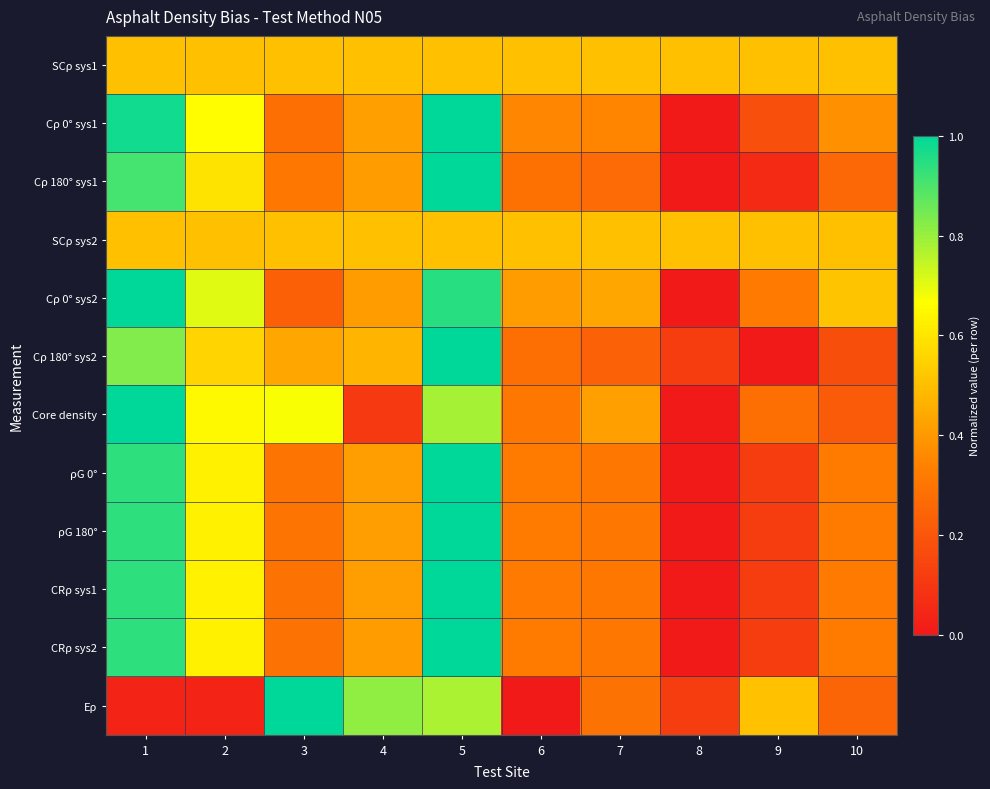

What is the difference between the highest and lowest values at 3?

0.8